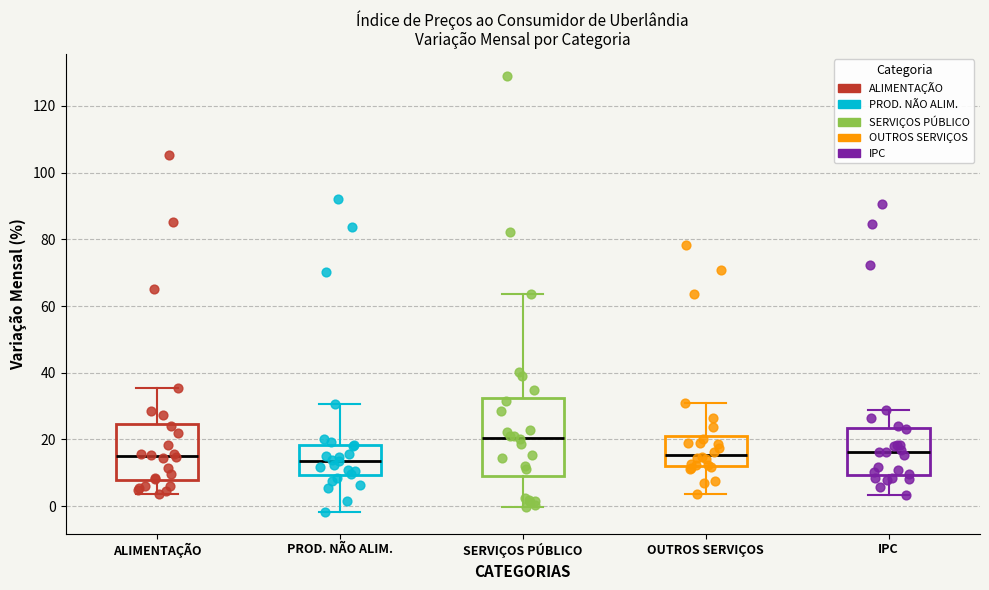

Reading left to right, transcribe this box plot: for each box, give where its median line is, the range the box spans, and where its two whiskers end, as read against the y-axis. The values are not printed on the chart, so give them approximately, as read against the axis.

ALIMENTAÇÃO: median 16, box 8 to 24, whiskers 4 to 36
PROD. NÃO ALIM.: median 14, box 10 to 18, whiskers -2 to 30
SERVIÇOS PÚBLICO: median 20, box 10 to 32, whiskers 0 to 64
OUTROS SERVIÇOS: median 16, box 12 to 22, whiskers 4 to 30
IPC: median 16, box 10 to 24, whiskers 4 to 28